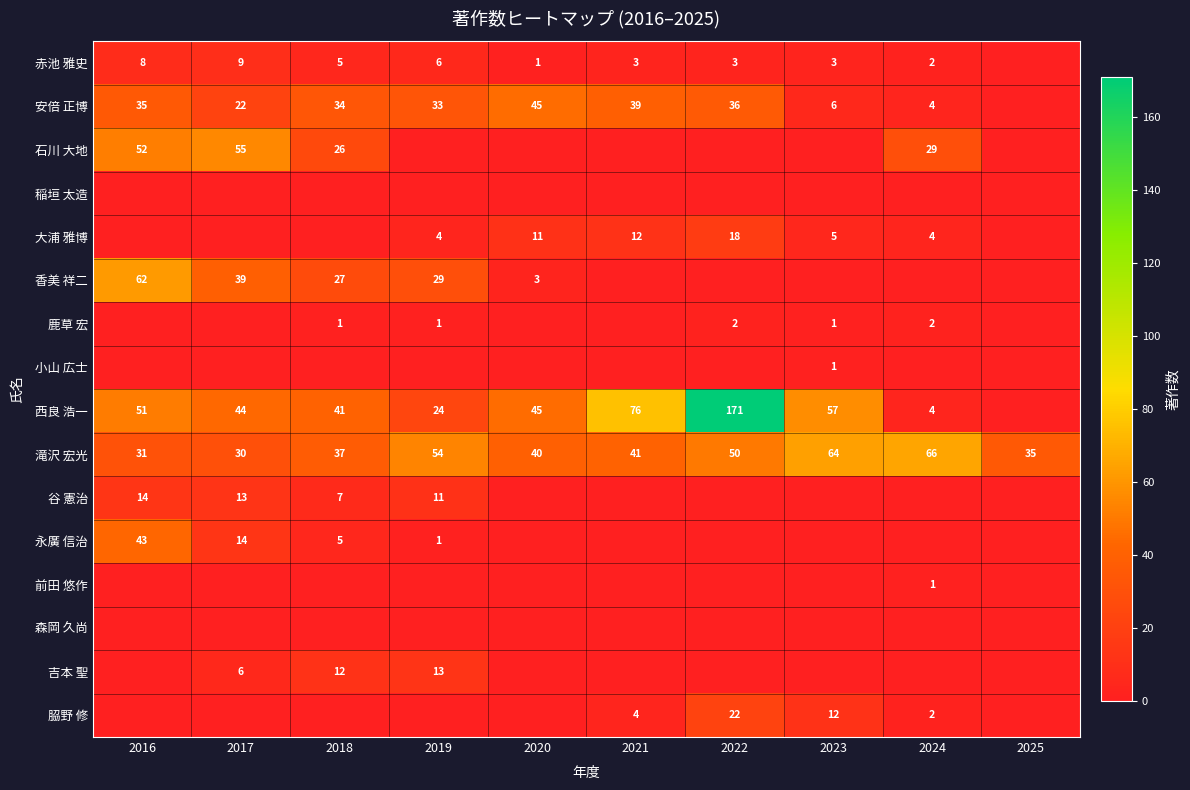

What is the difference between the second highest and second lowest values in the 滝沢 宏光 series?

33